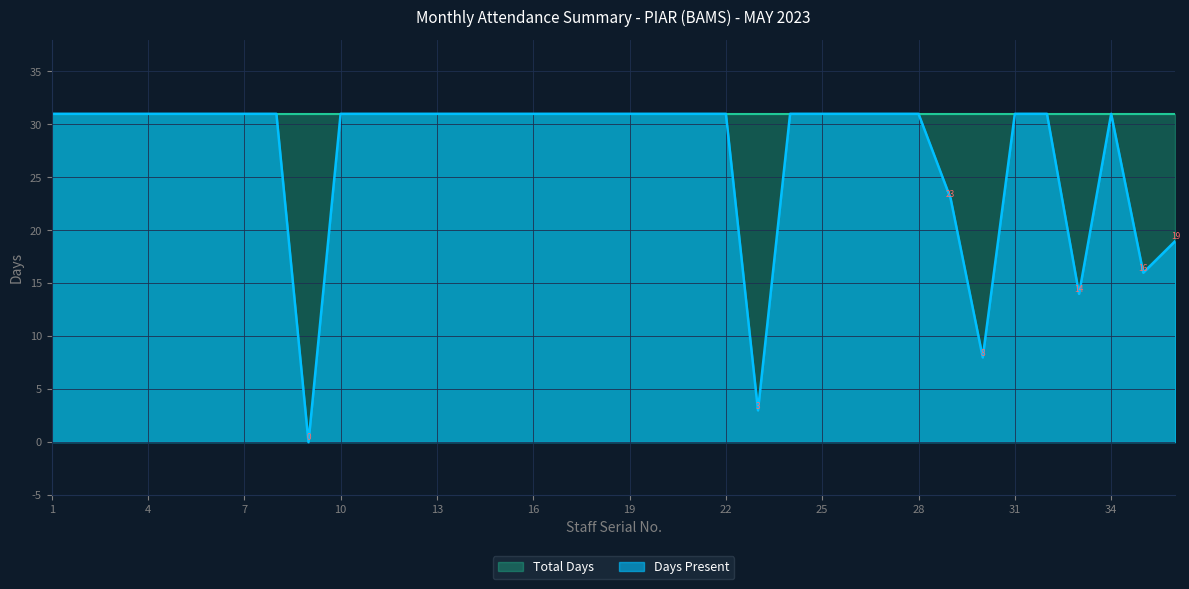

The value at 16 is 8. True or false?

False